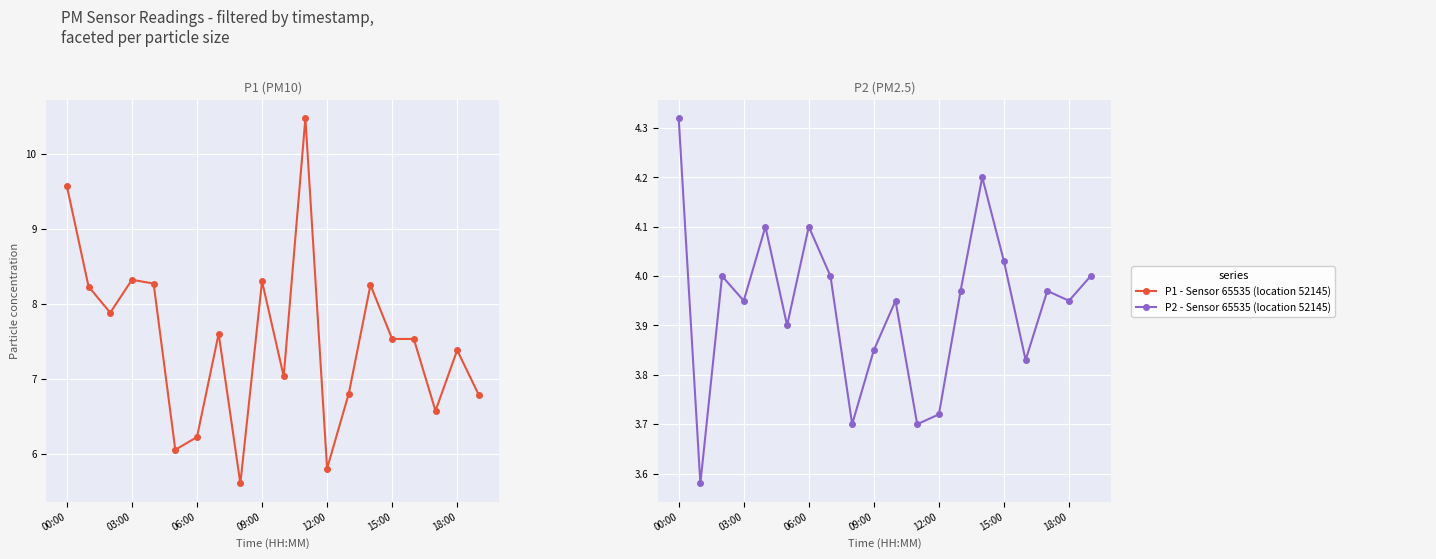

At how many categories does at least one series exceed 8?

7